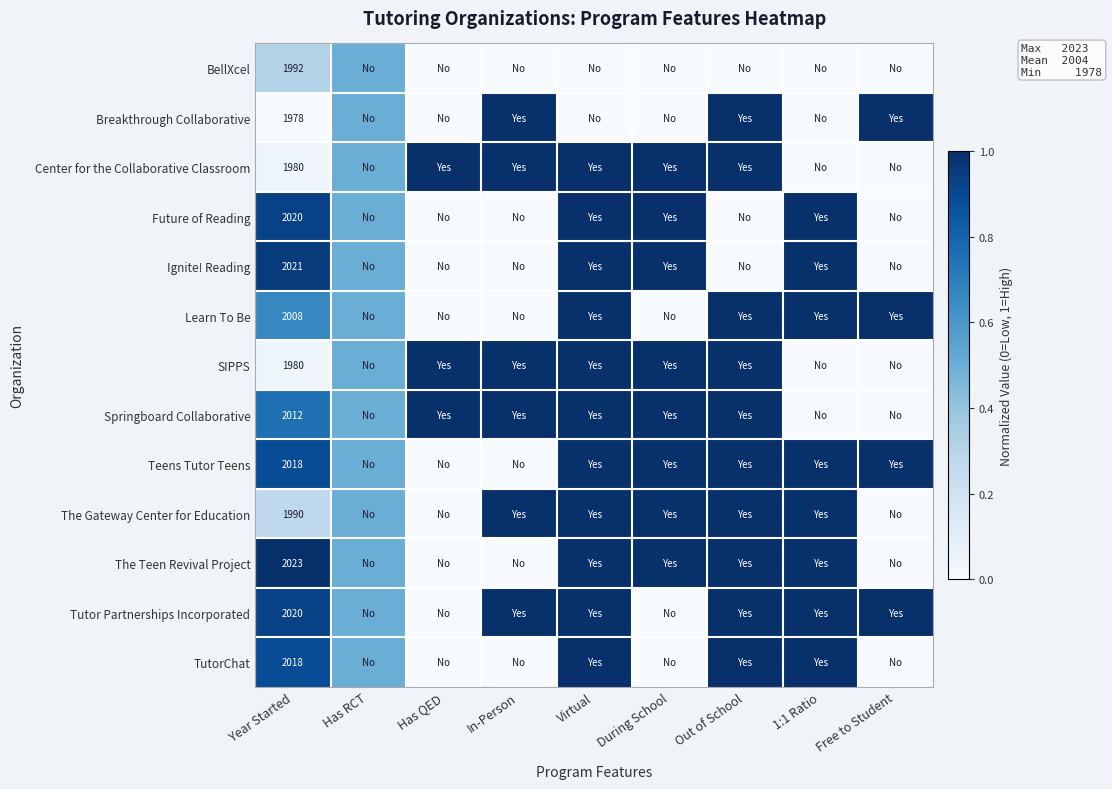

How many values in SIPPS are above zero?

7